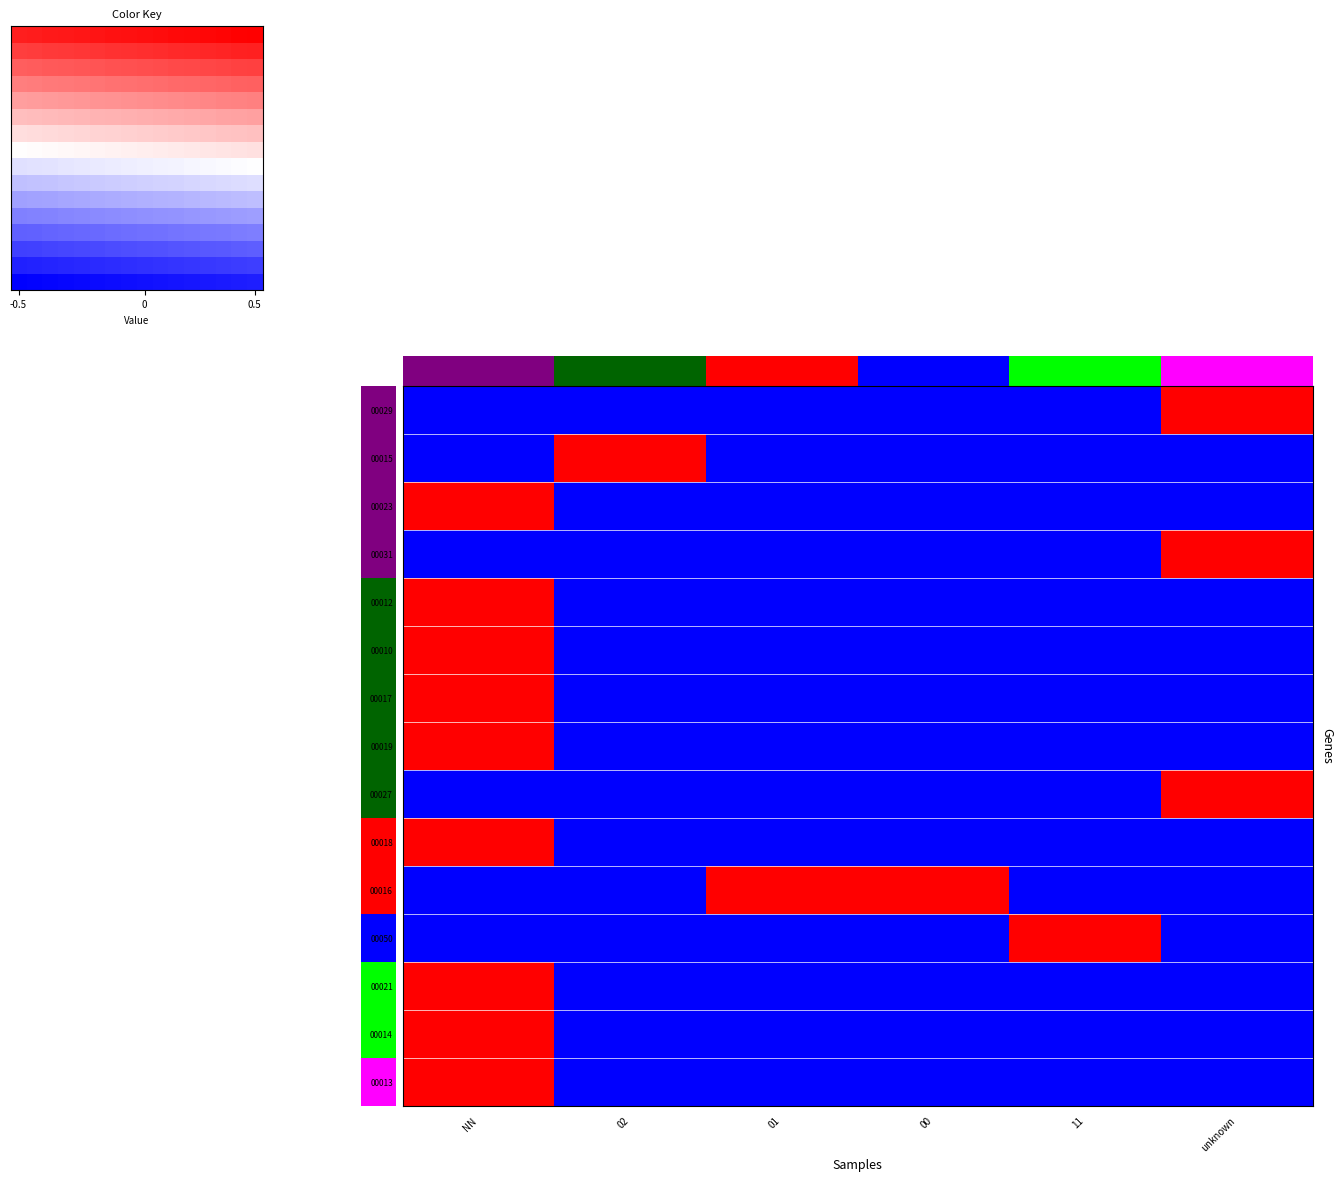

Which label corresponds to the smallest value in the chart?

NN